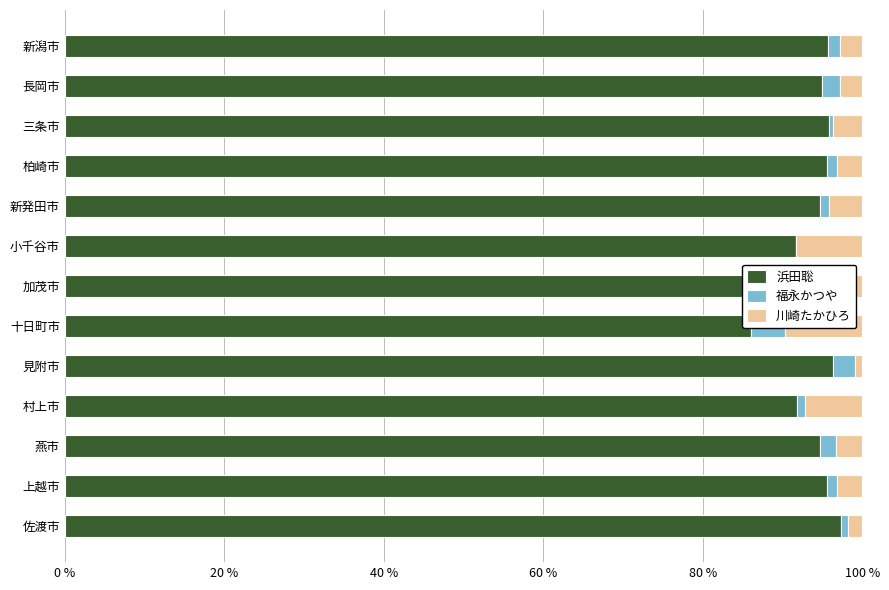

What position from the right is 見附市?

5